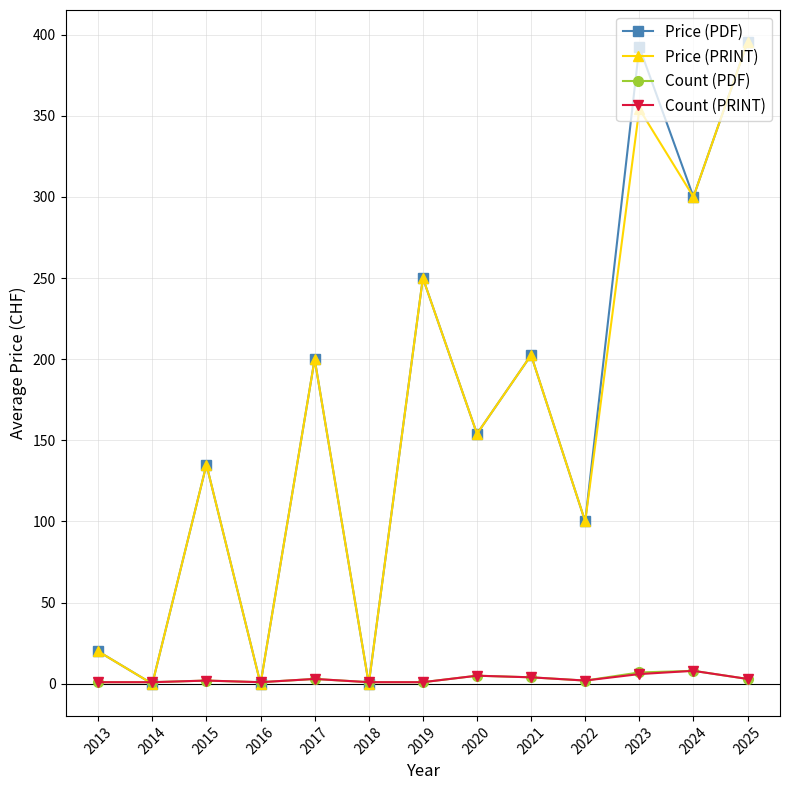

At which category is the sum across all series the highest?

2025